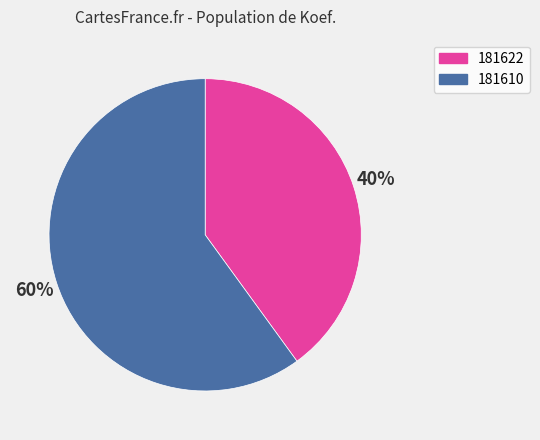

What is the smallest slice in the pie chart?

181622